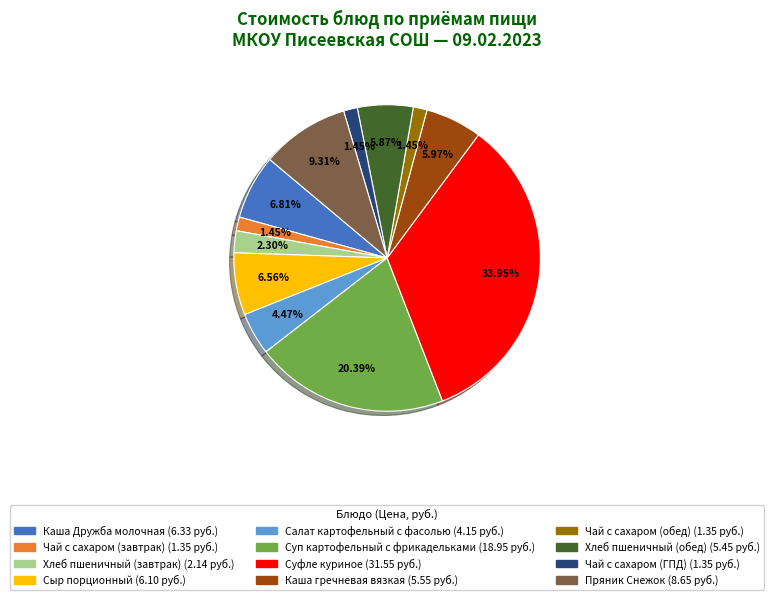

How much of the chart is everything except Чай с сахаром (ГПД)?

98.5%